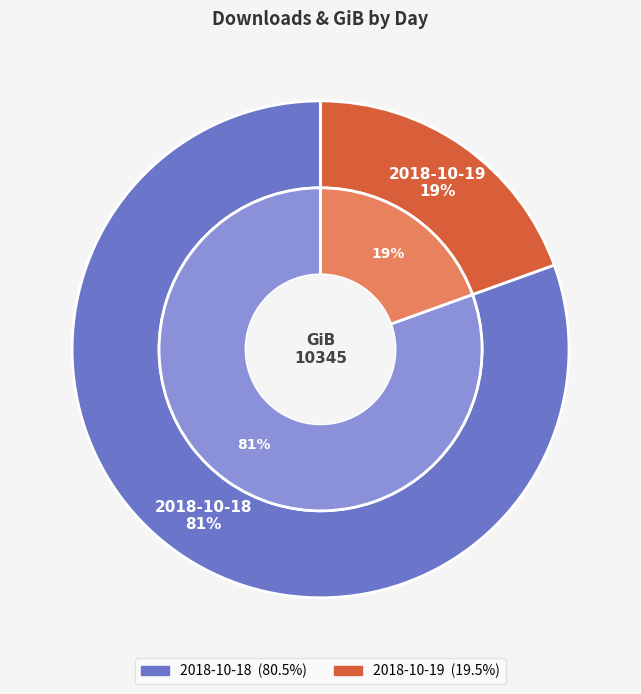

To the nearest percent, what is the difference between the 2018-10-19 and 2018-10-18 slice percentages?

61%